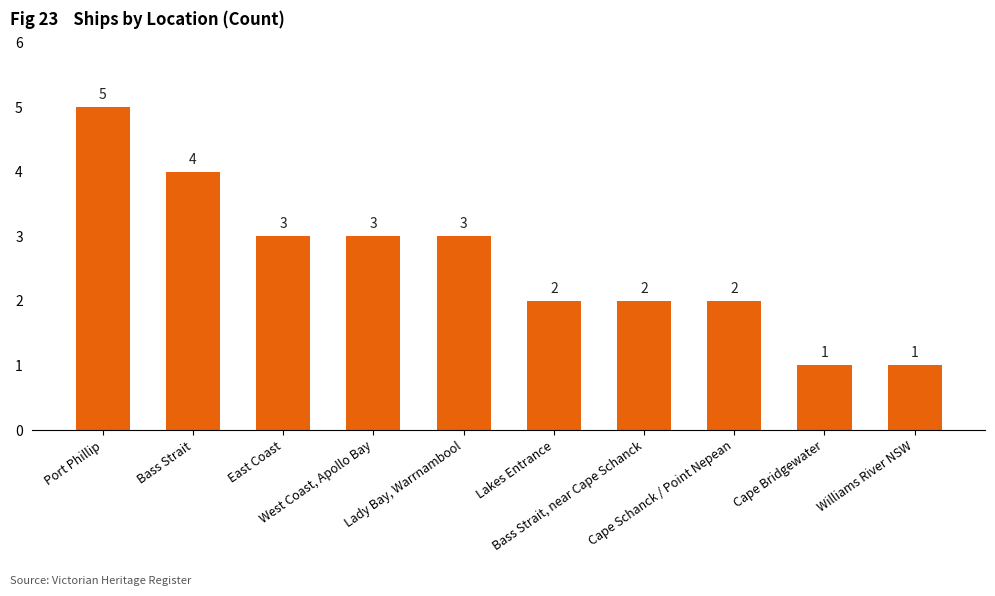

What is the label of the 8th bar from the left?

Cape Schanck / Point Nepean